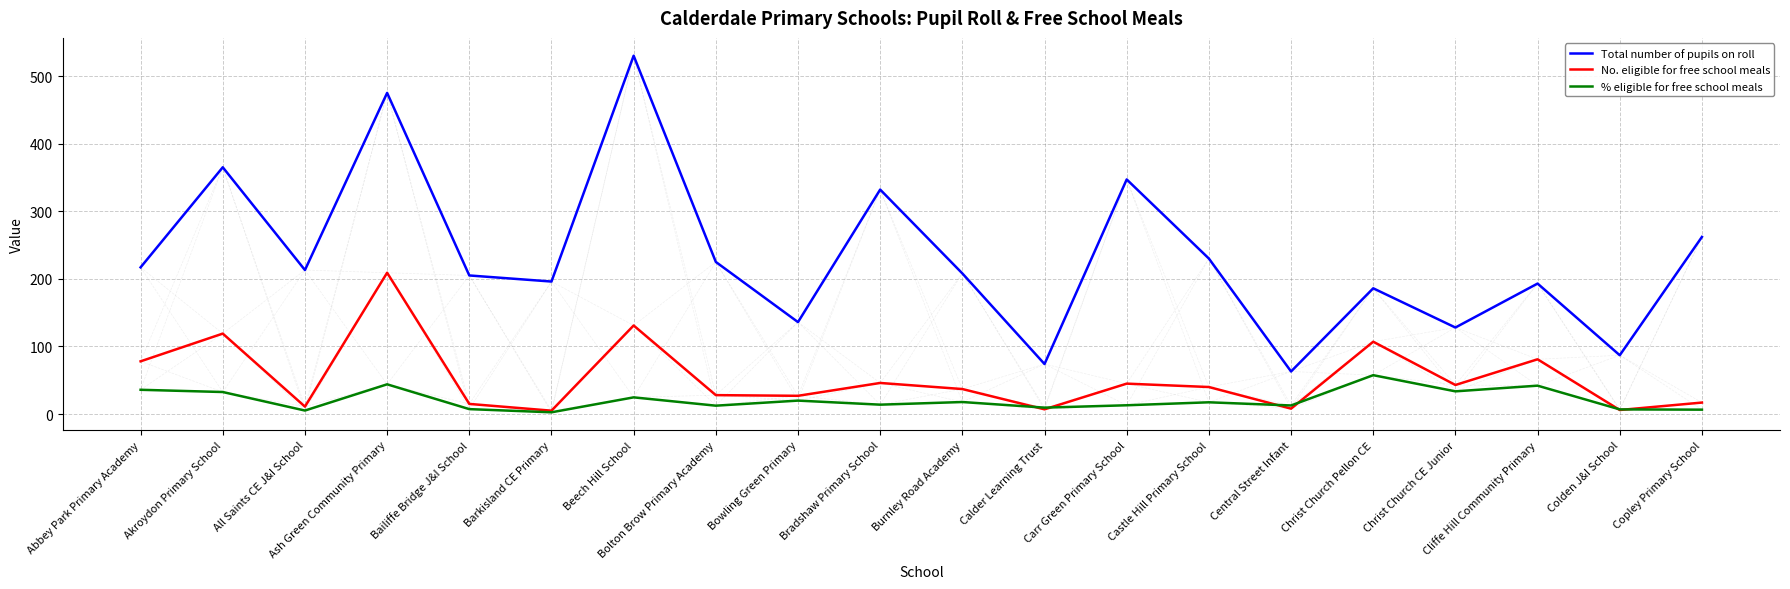

What is the total value across all series at Bowling Green Primary?

182.9